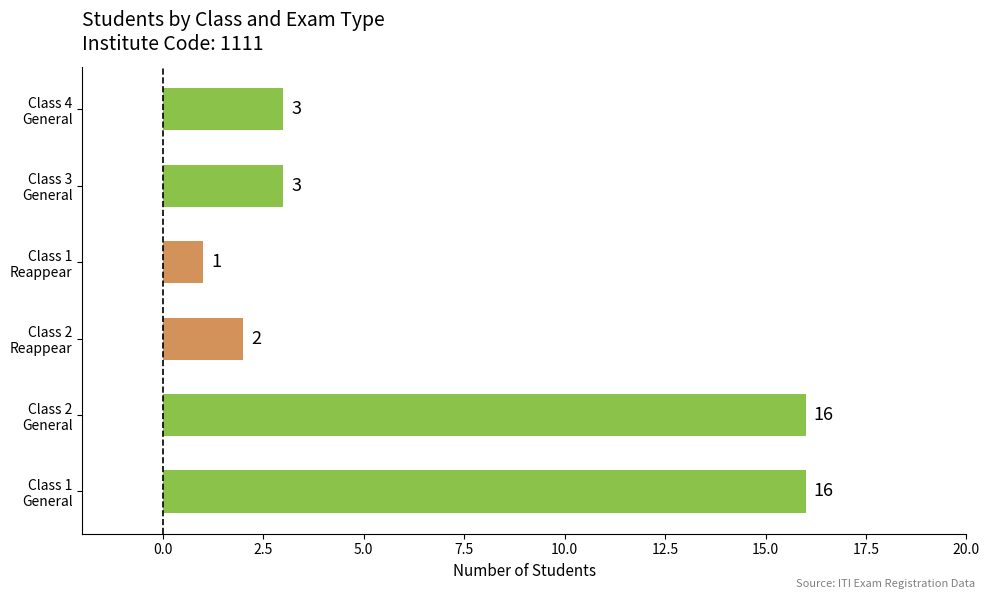

What is the difference between the second highest and second lowest values?

14